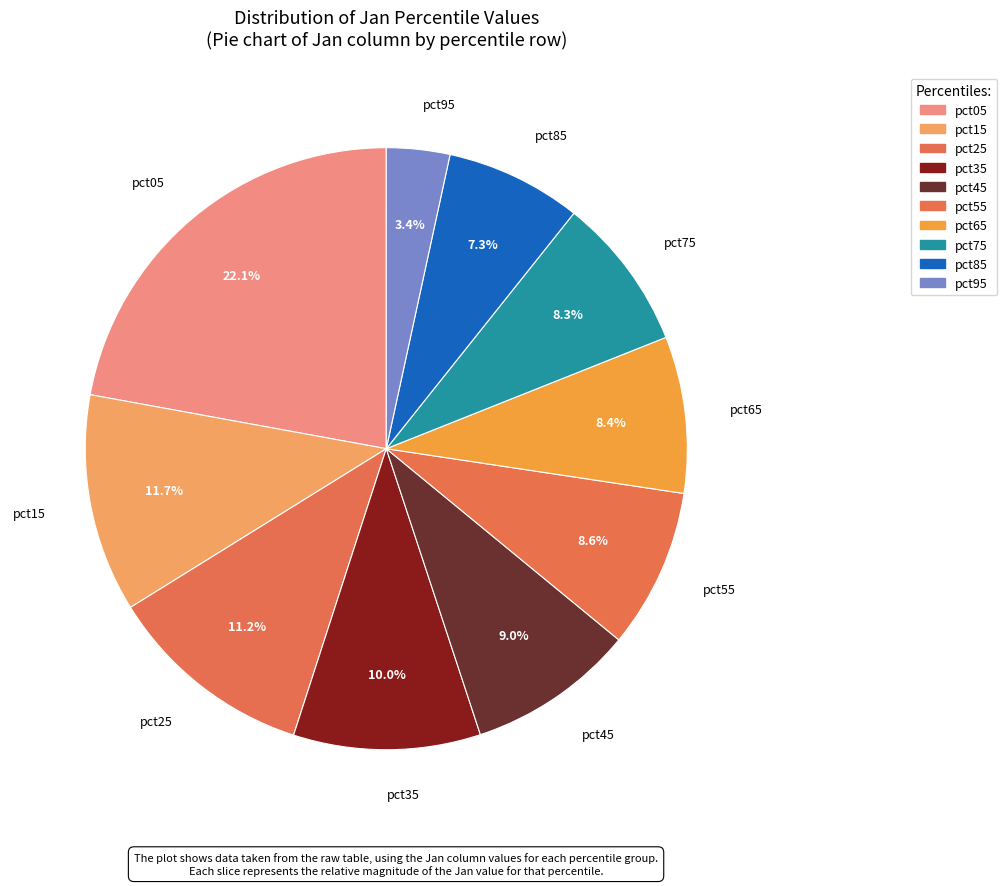

True or false: pct75 accounts for 1% of the total.

False